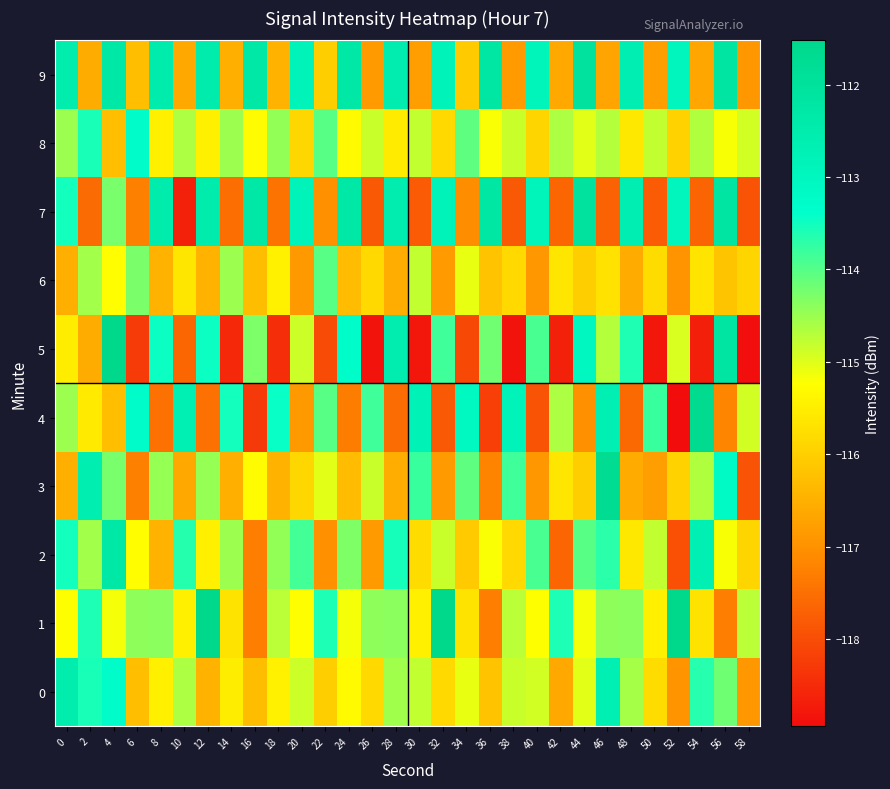

What is the spread (max minus min) of values at 2?

5.0